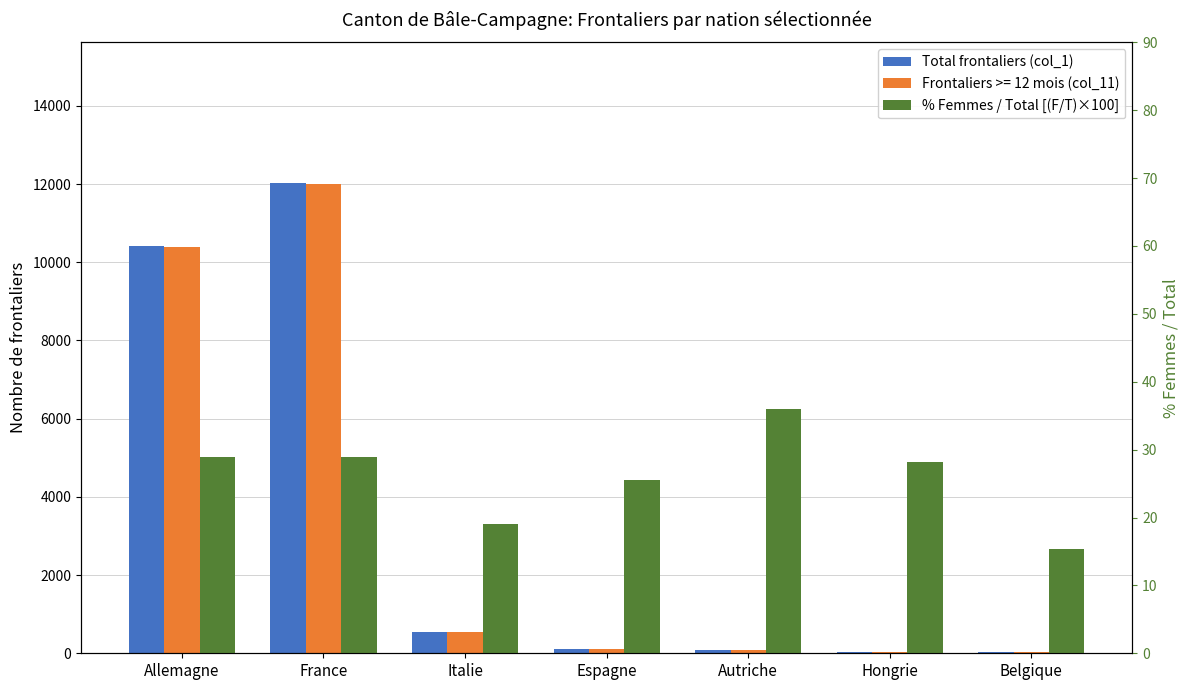

Reading left to right, transcribe all the data shown in this chart.

Total frontaliers (col_1): Allemagne=10416.0	France=12019.0	Italie=541.0	Espagne=98.0	Autriche=75.0	Hongrie=39.0	Belgique=26.0
% Femmes / Total [(F/T)×100]: Allemagne=28.9	France=28.9	Italie=19.0	Espagne=25.5	Autriche=36.0	Hongrie=28.2	Belgique=15.4